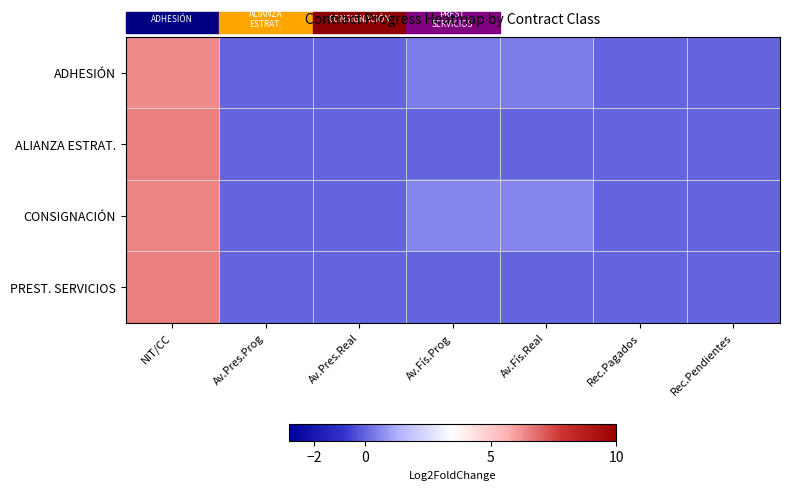

Which has a higher value, Av.Fís.Real or Av.Fís.Prog?

Av.Fís.Real